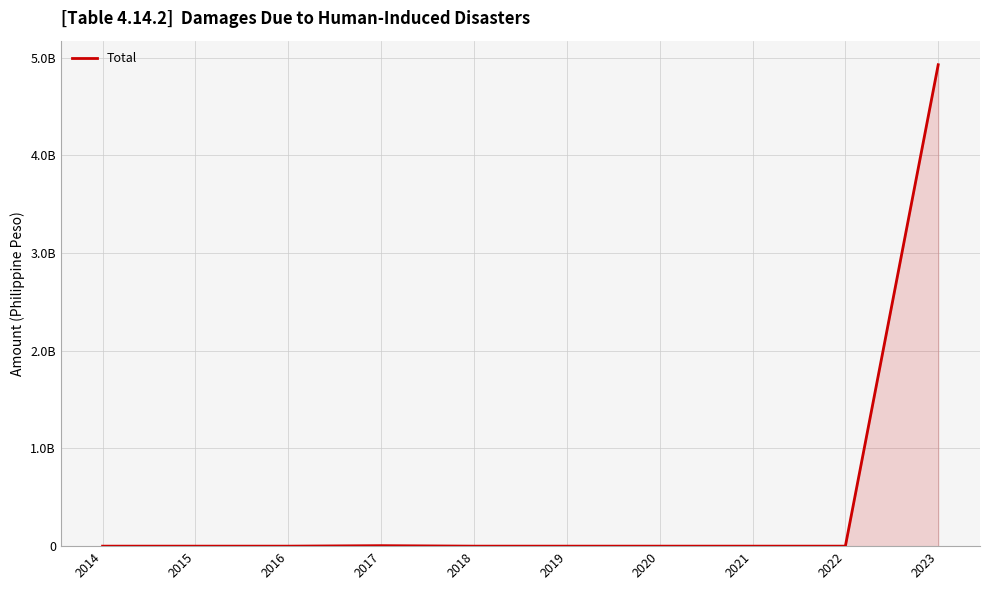

What is the change in value from 2021 to 2023?

+4929242581.7